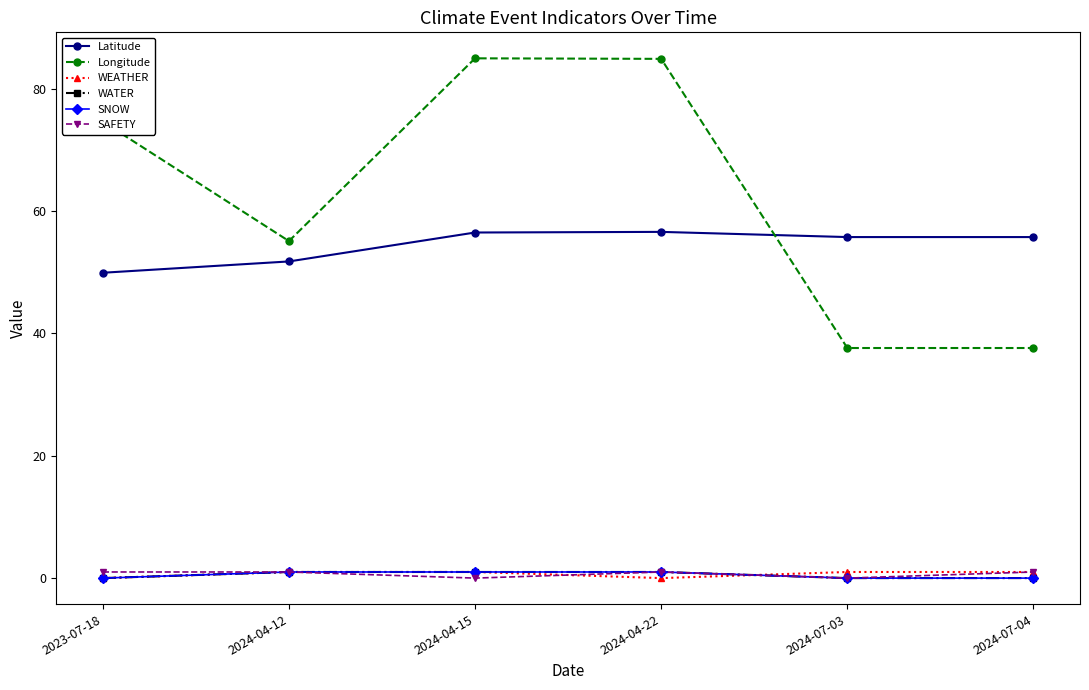

Is this an area chart (filled region under the line)?

No